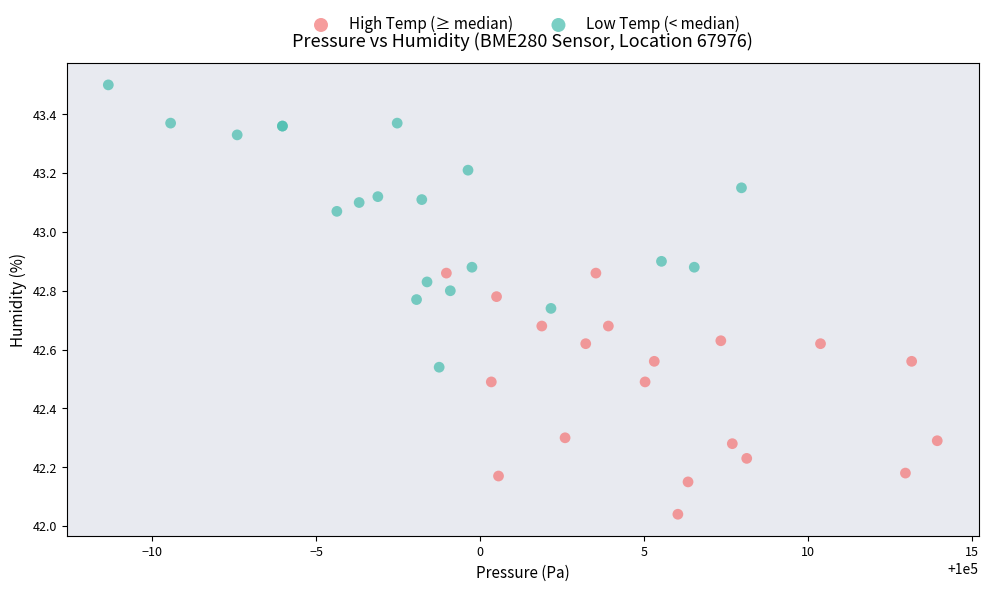

Which series contains the lowest Y value?

High Temp (≥ median)